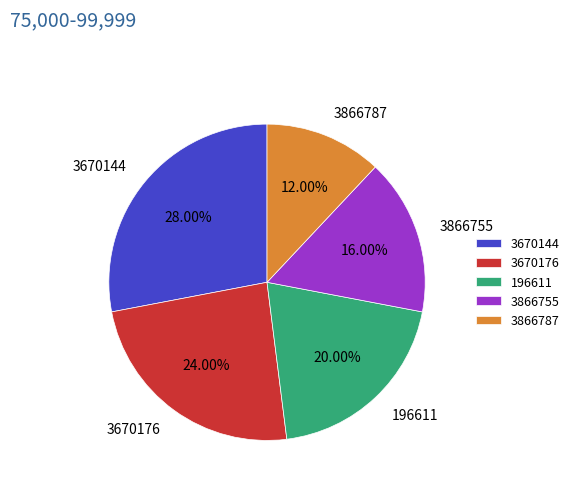

Does 3866787 represent more than half of the total?

No